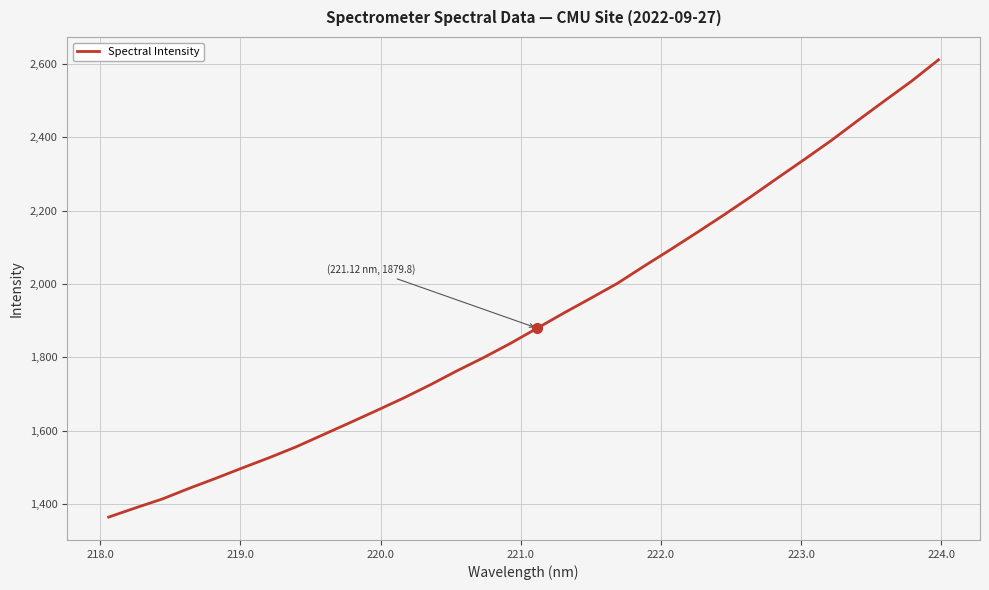

Does the chart display data point markers on the line(s)?

No